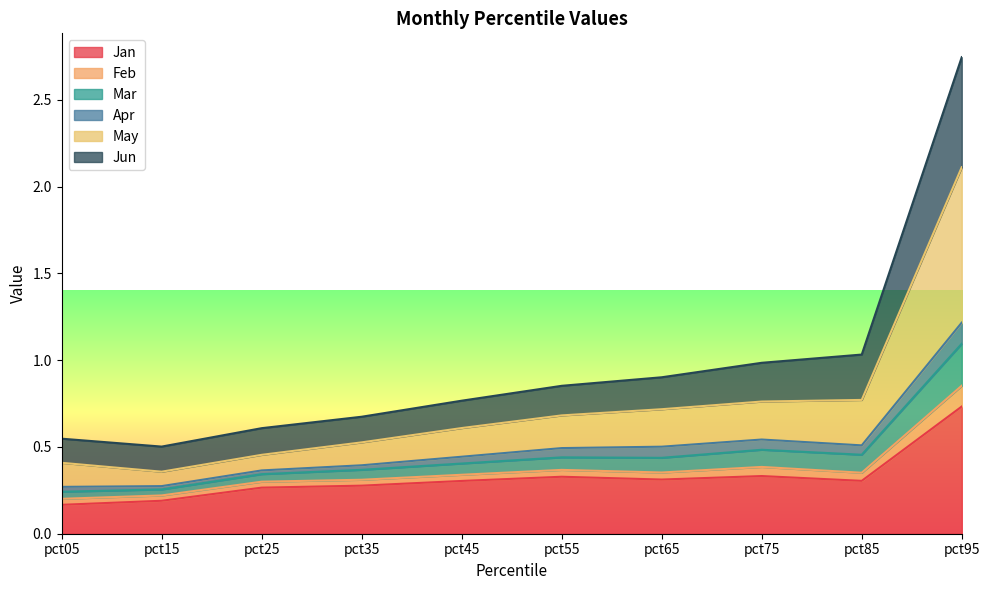

At which category is the sum across all series the highest?

pct95